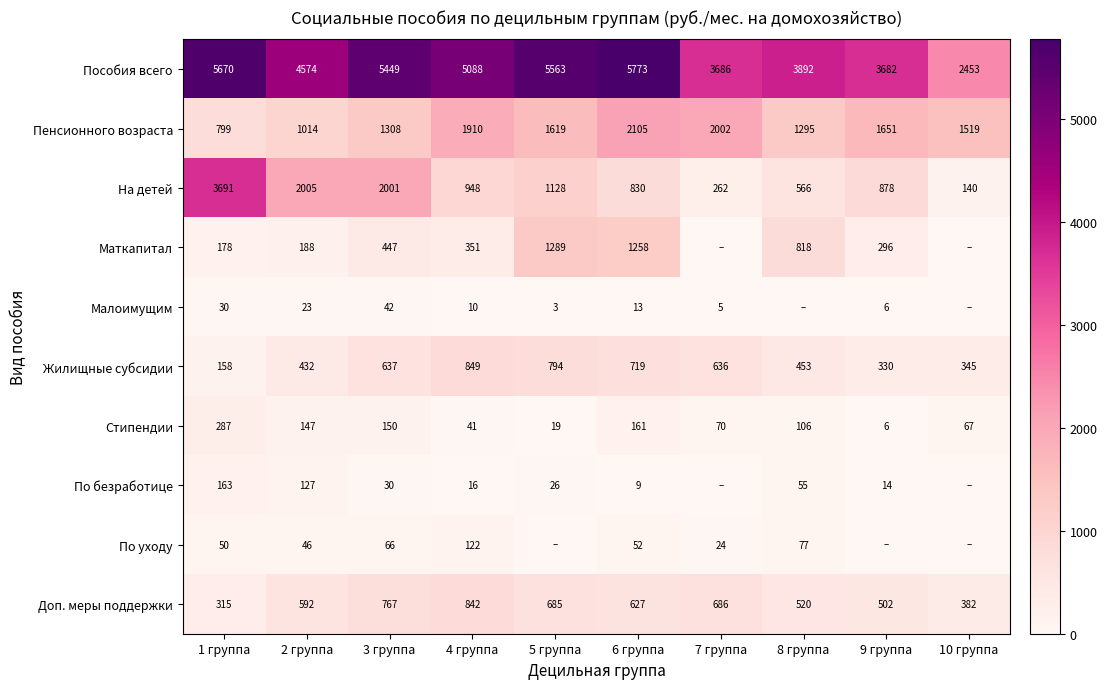

At which label is Жилищные субсидии closest to 503?

8 группа